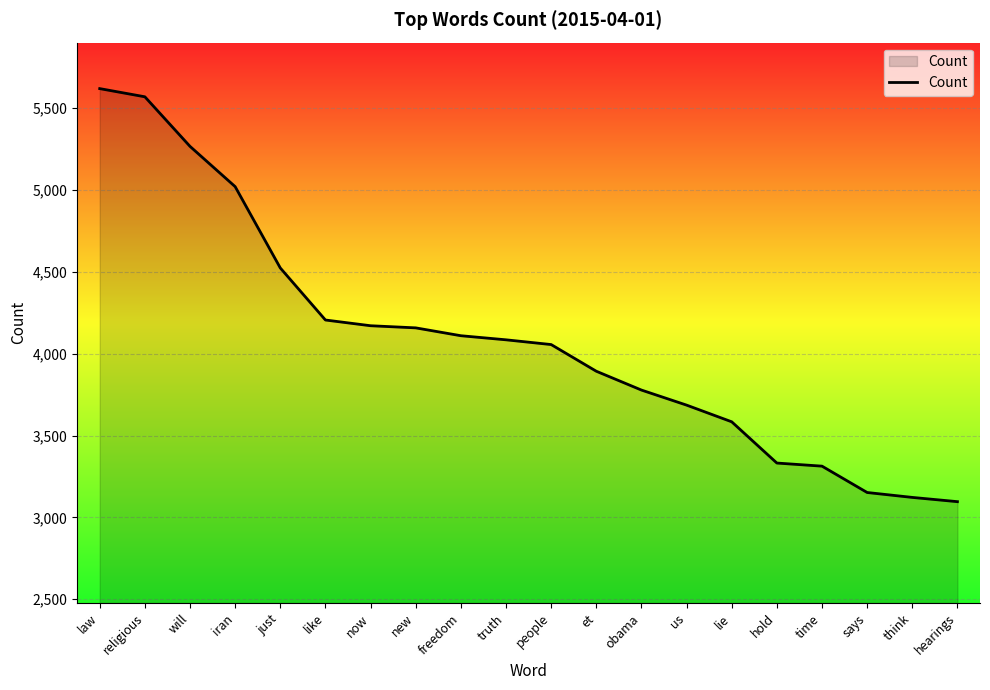

Is it true that the value at just is 6392?

False